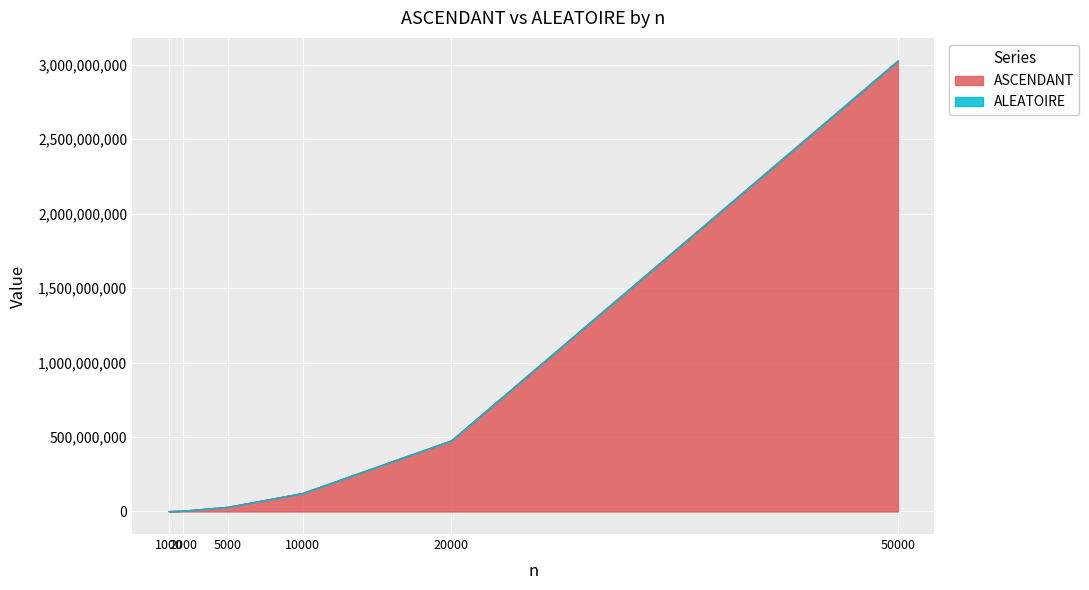

How many data points in ASCENDANT are less than 121940520?

3